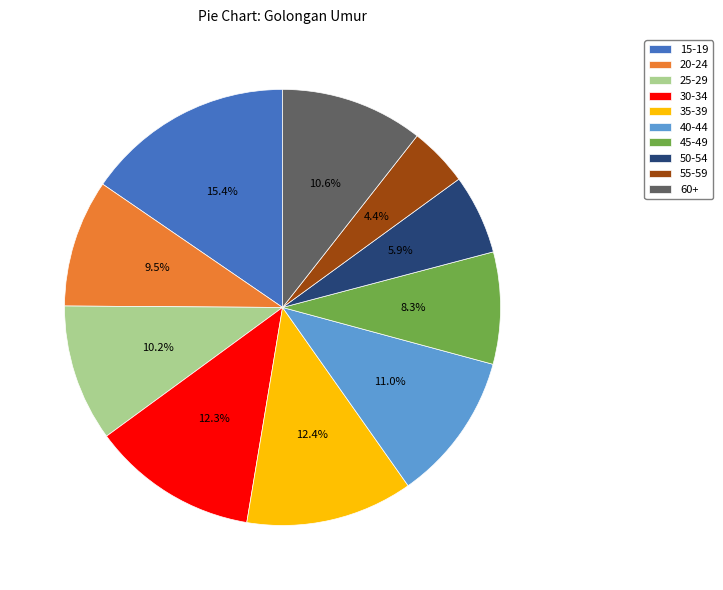

To the nearest percent, what is the difference between the 25-29 and 40-44 slice percentages?

1%